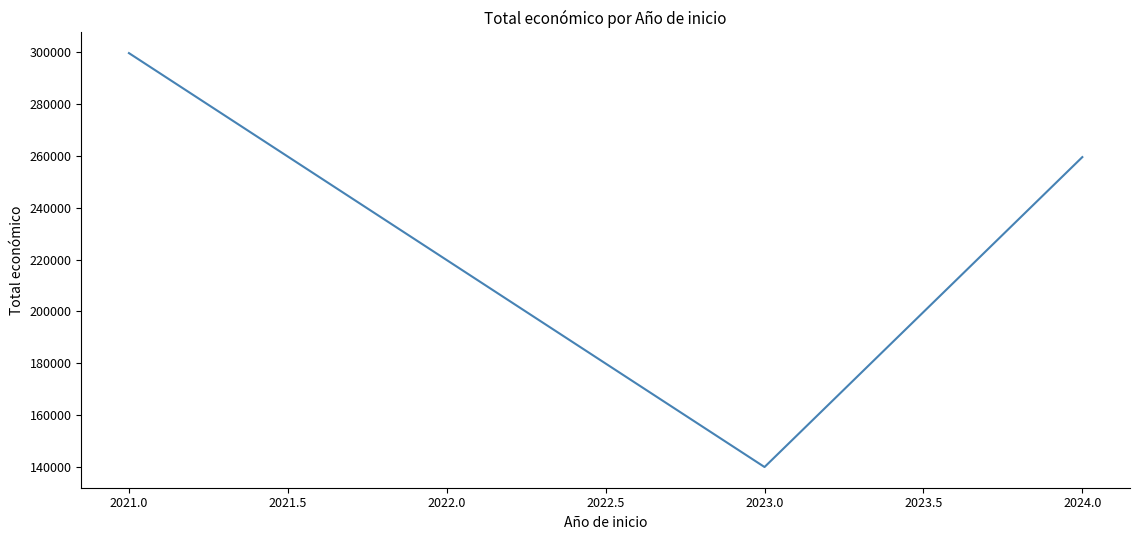

What is the sum of the values at 2023.0 and 2021.0?

439564.8